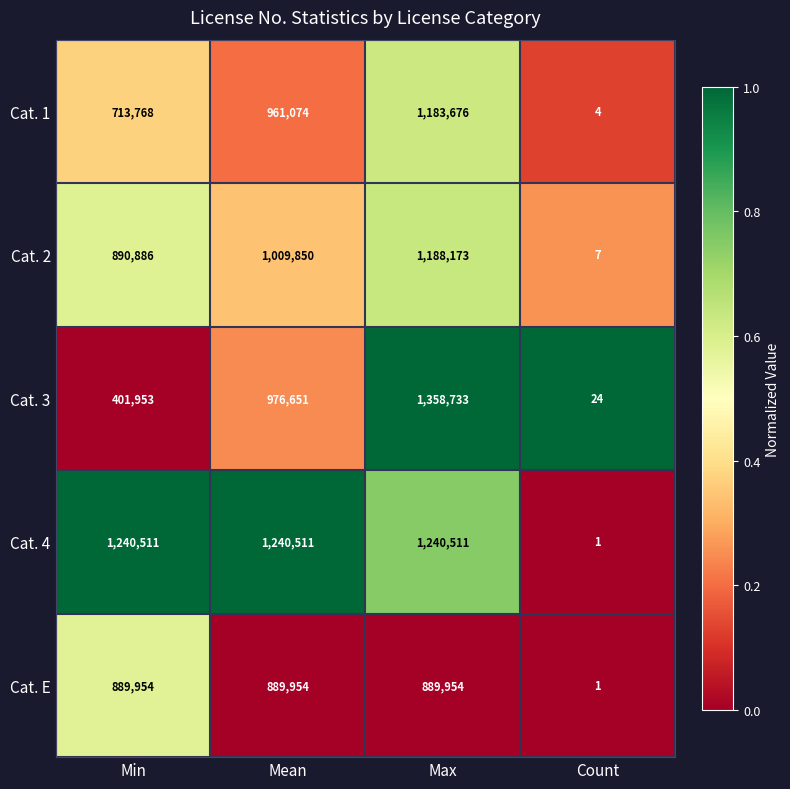

What is the spread (max minus min) of values at Max?

468779